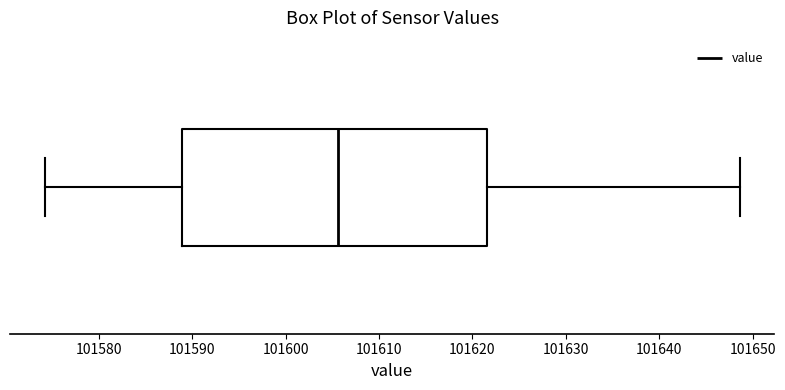

Where does the right whisker of the box end on the x-axis? The values are not printed on the chart, so give them approximately, as read against the axis.

101649